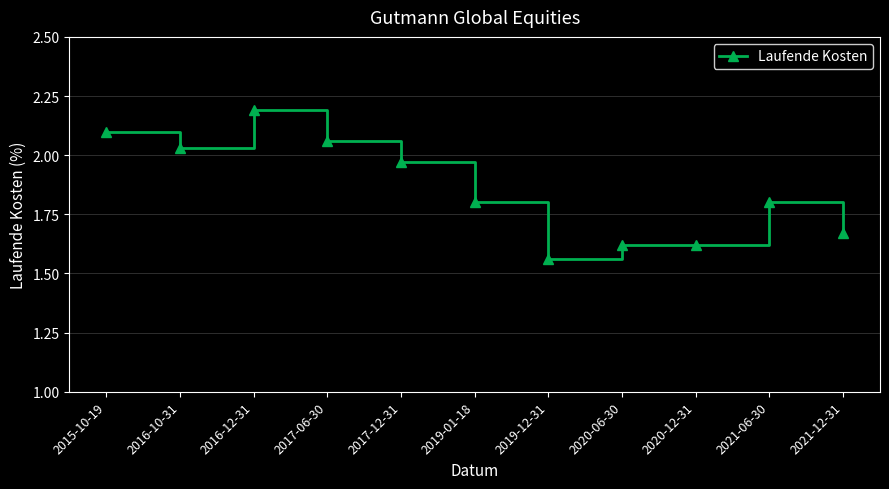

What is the ratio of the value at 2019-12-31 to the value at 2017-12-31?

0.8